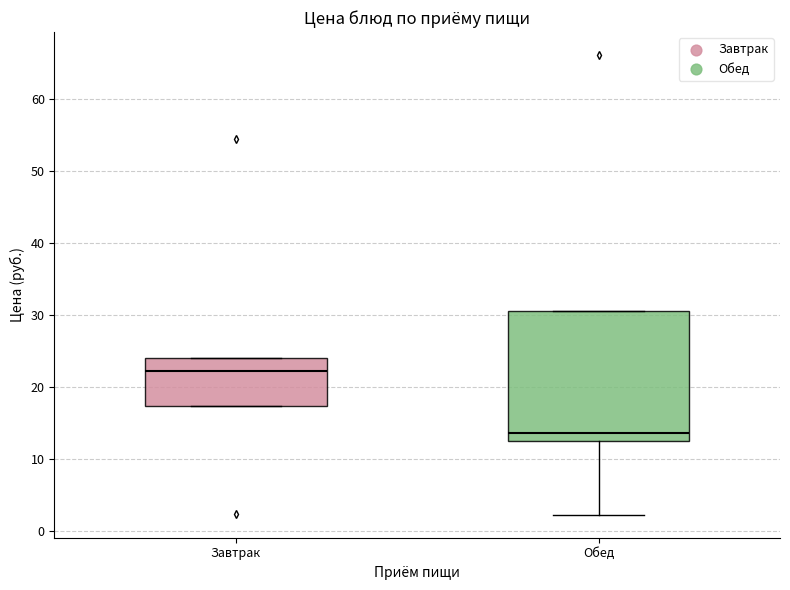

Reading left to right, transcribe this box plot: for each box, give where its median line is, the range the box spans, and where its two whiskers end, as read against the y-axis. The values are not printed on the chart, so give them approximately, as read against the axis.

Завтрак: median 22, box 17 to 24, whiskers 17 to 24
Обед: median 14, box 12 to 31, whiskers 2 to 31